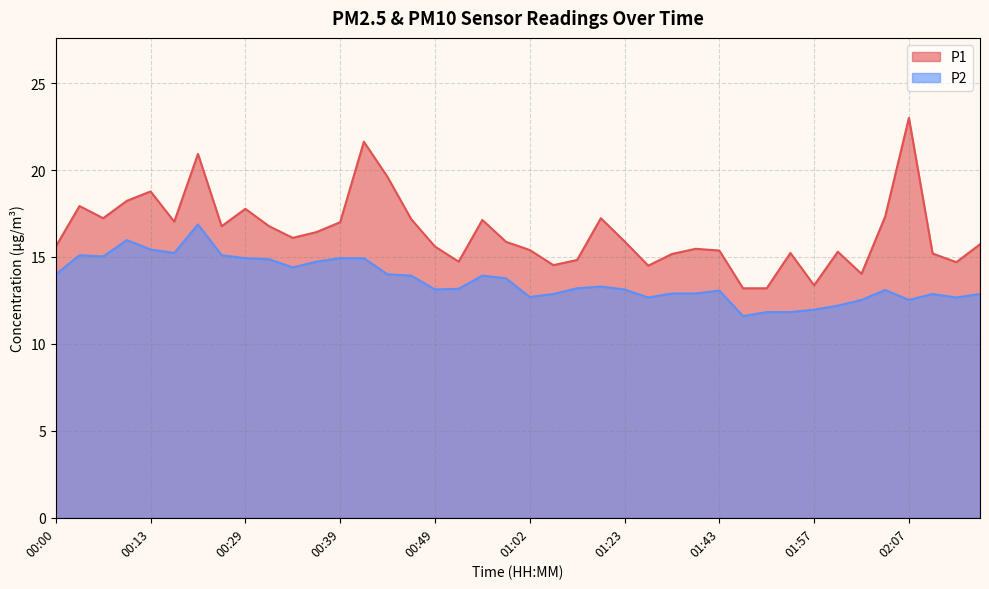

At which label does P1 reach its minimum?

01:49